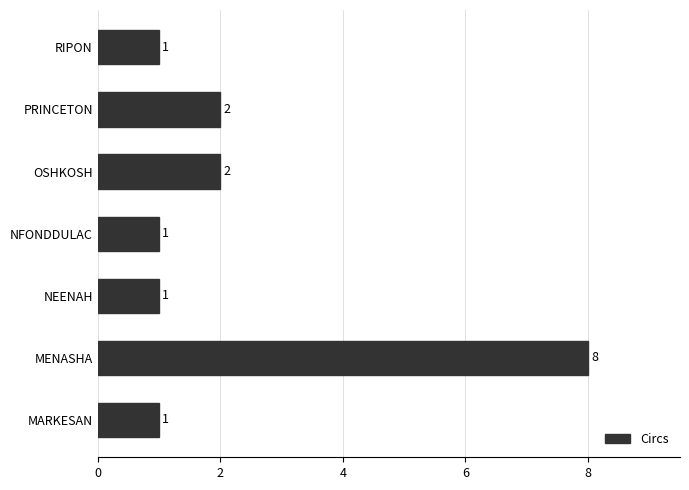

The chart shows a value of 1 at OSHKOSH. True or false?

False